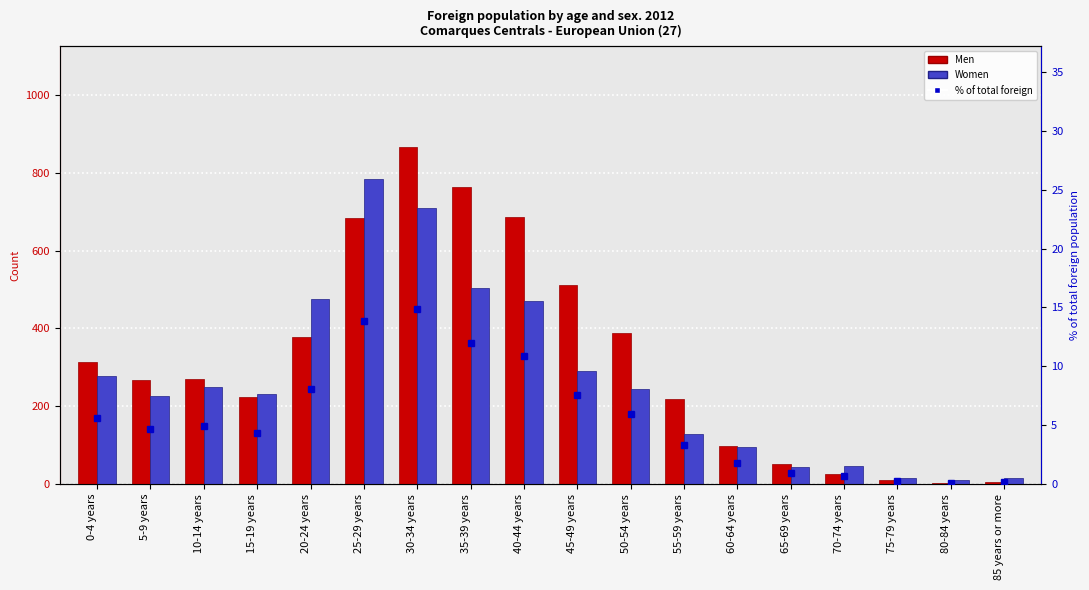

List the series in order of their peak value, highest first.

Men, Women, % of total foreign